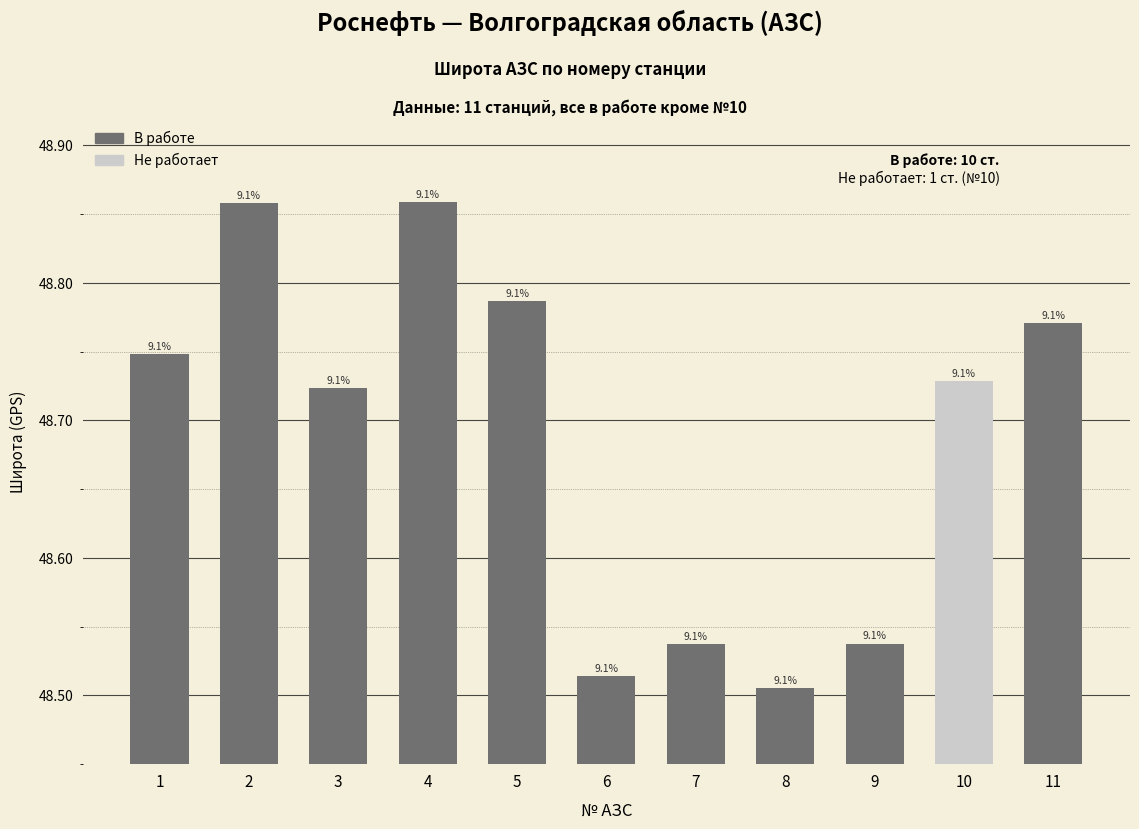

How many bars are there in total?

11